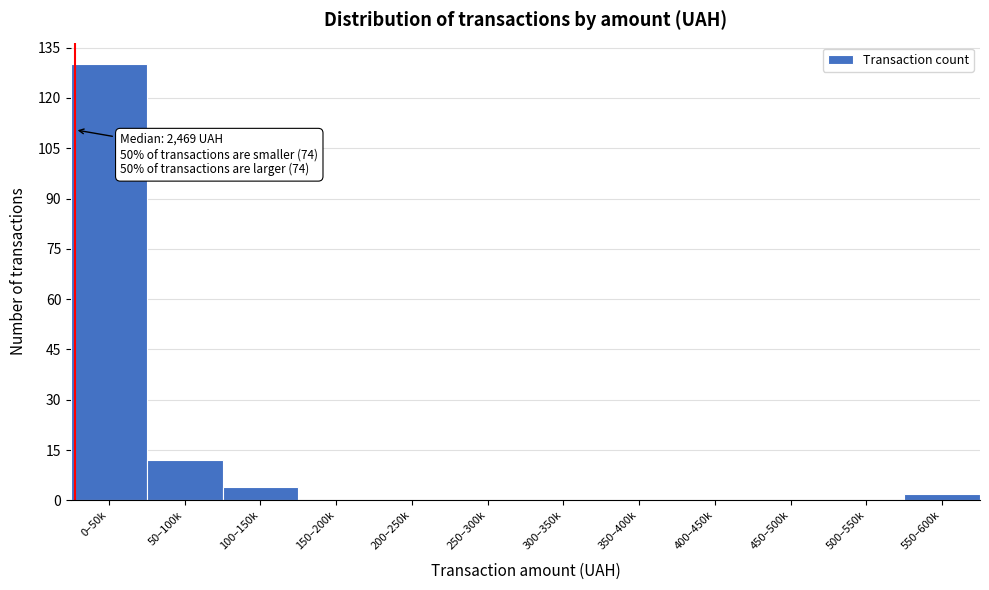

Reading right to left, what are all the values shown in this chart?

550–600k=2	500–550k=0	450–500k=0	400–450k=0	350–400k=0	300–350k=0	250–300k=0	200–250k=0	150–200k=0	100–150k=4	50–100k=12	0–50k=130